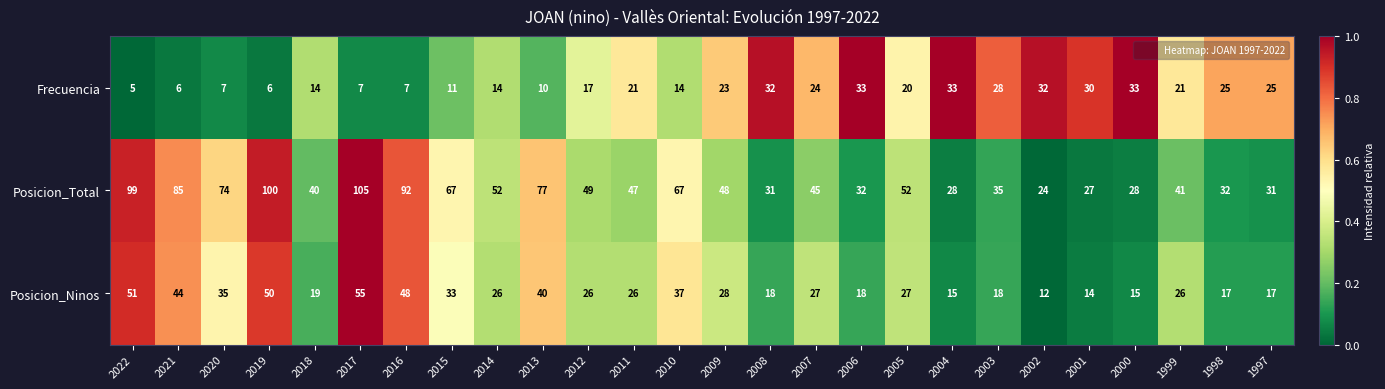

List the series in order of their peak value, lowest first.

Frecuencia, Posicion_Ninos, Posicion_Total